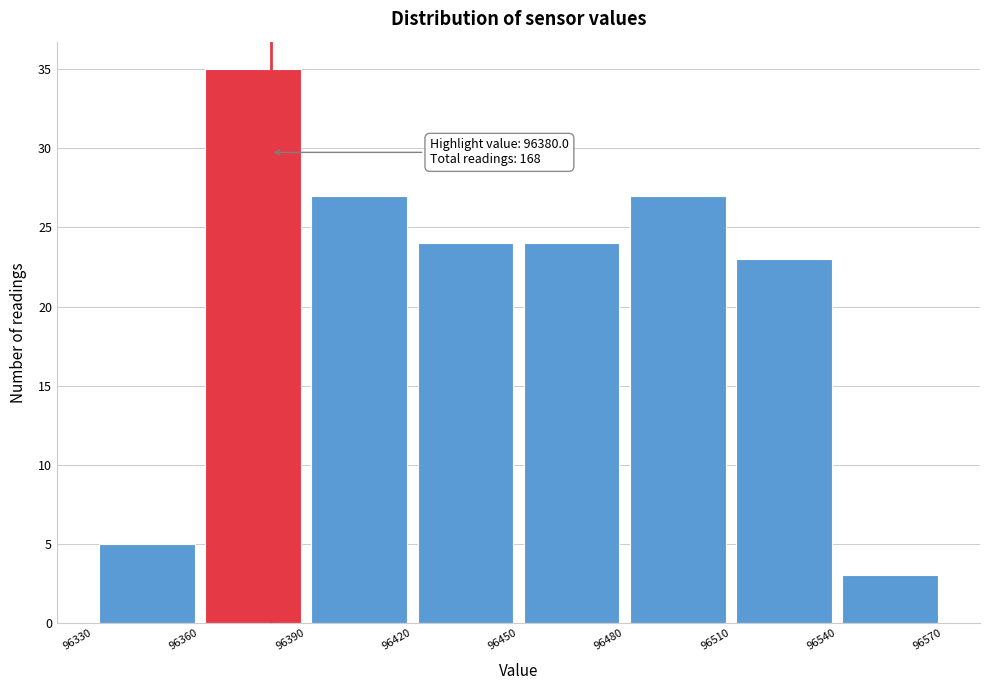

Over which range of the x-axis is the bar tallest?

96360 to 96390